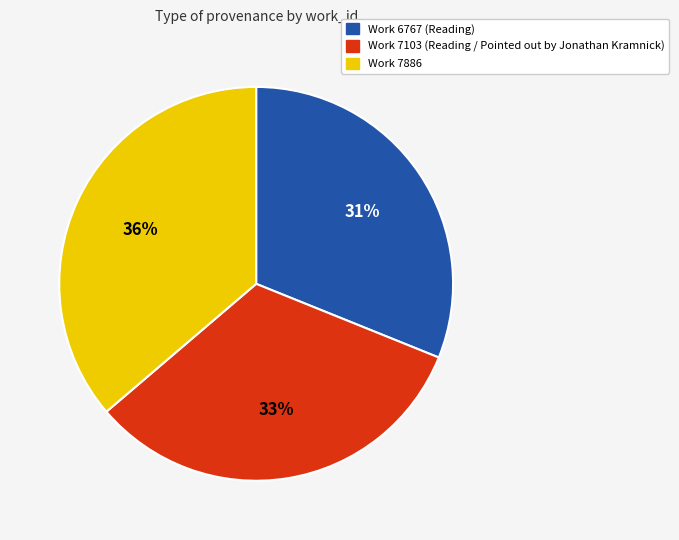

Is there a majority slice in this chart?

No